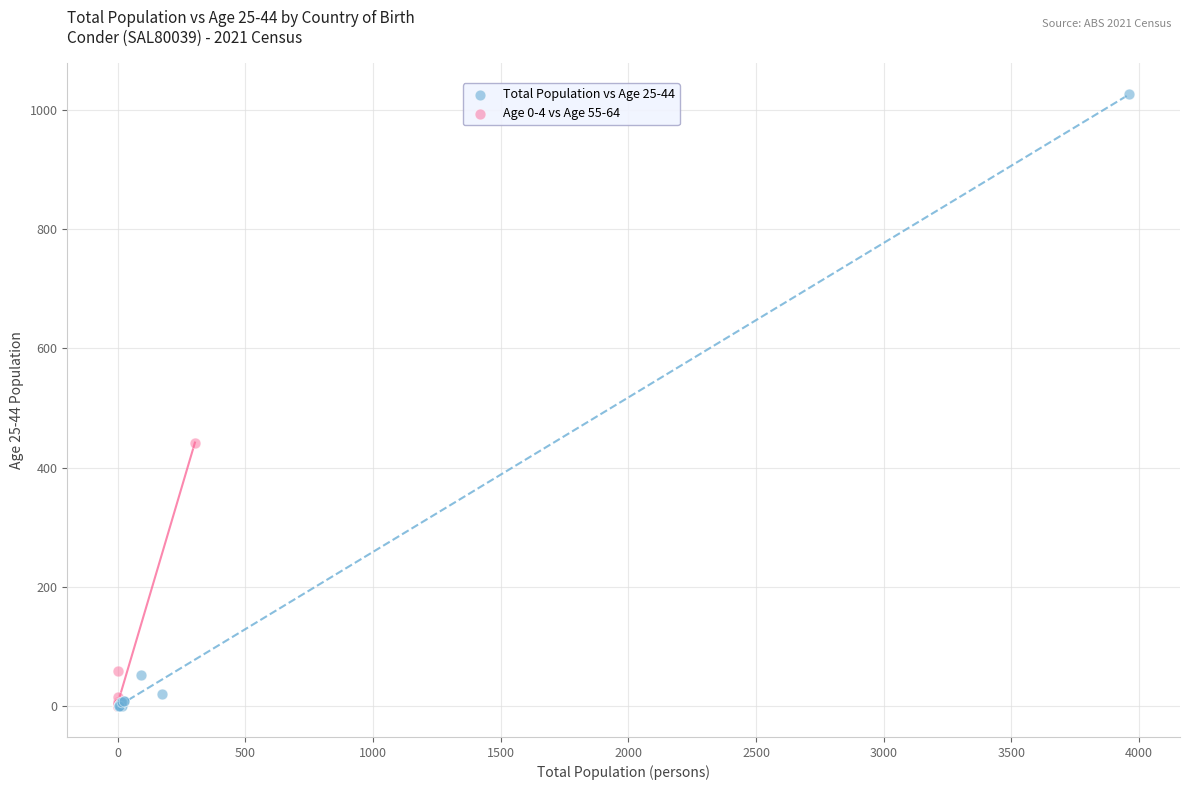

Which series has the widest spread of Y values?

Total Population vs Age 25-44